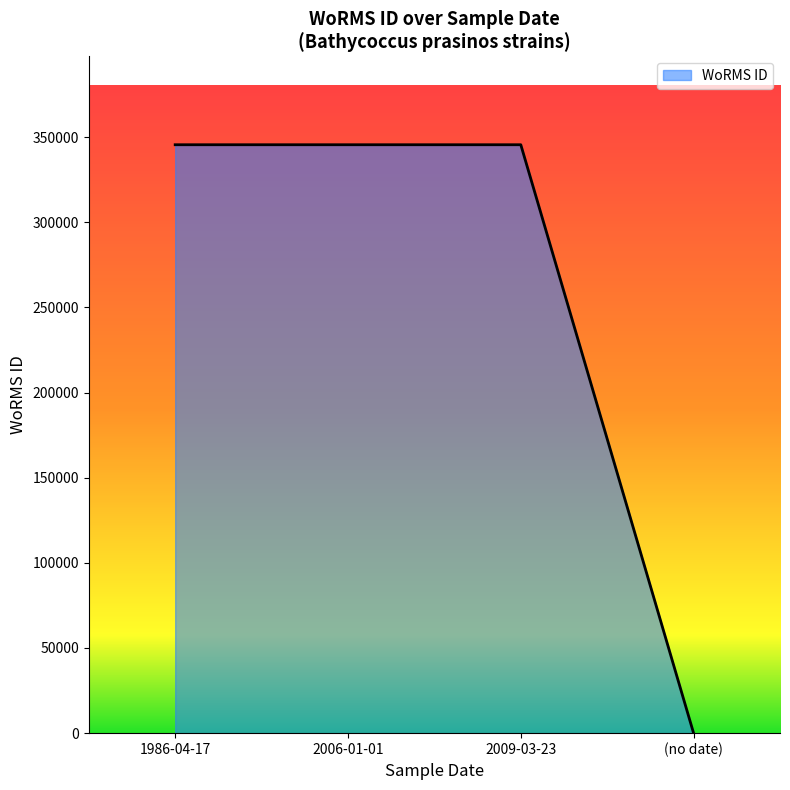

Count the number of data series in this chart.

1